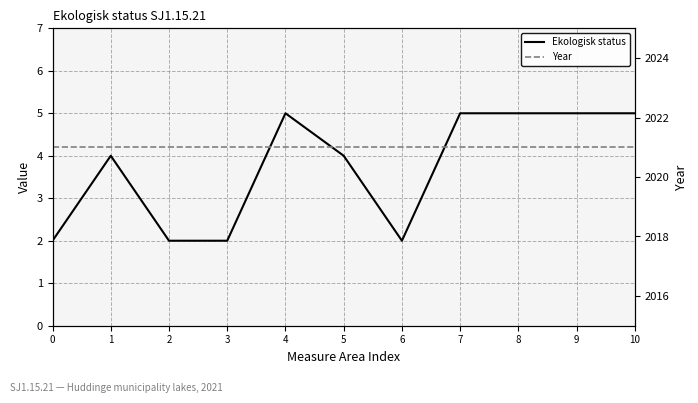

At which category does Ekologisk status reach its first local peak?

1